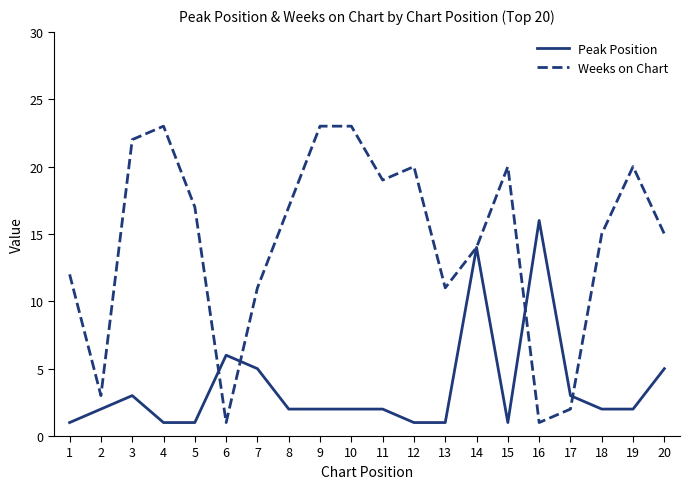

Count the number of categories in the chart.

20